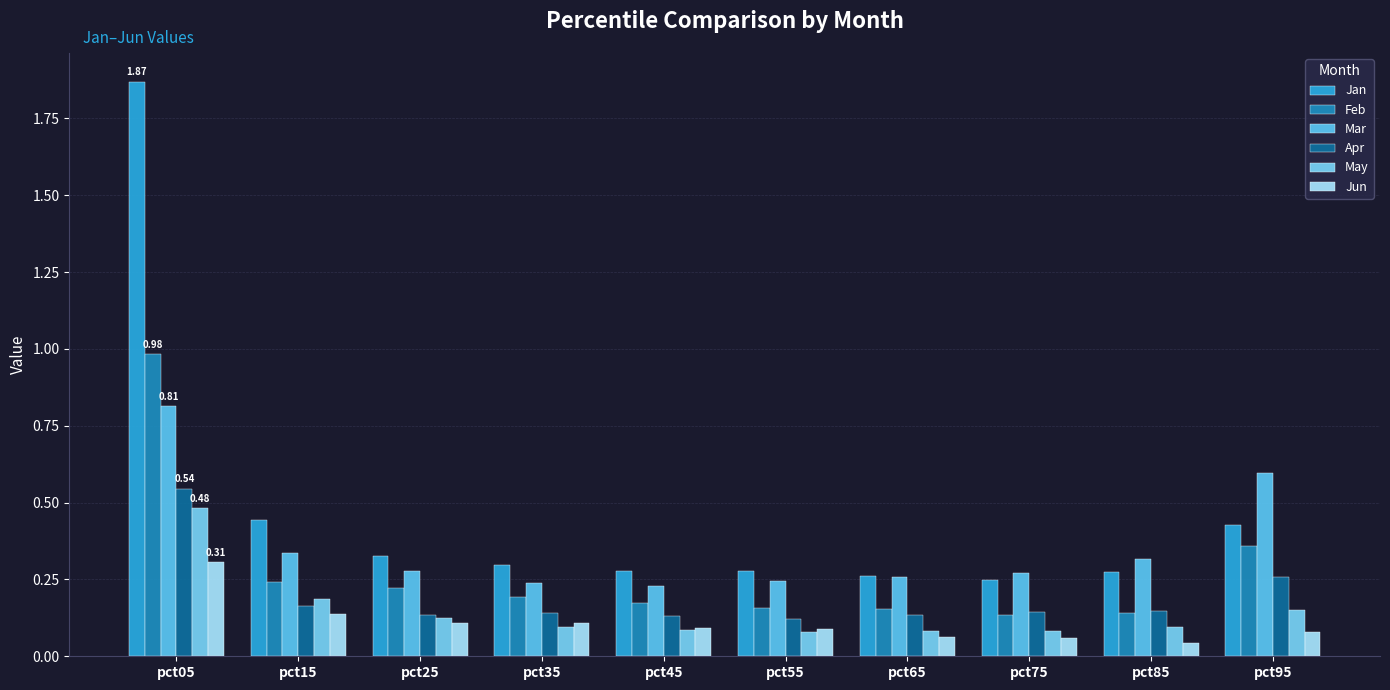

What is the sum of all May values?

1.5